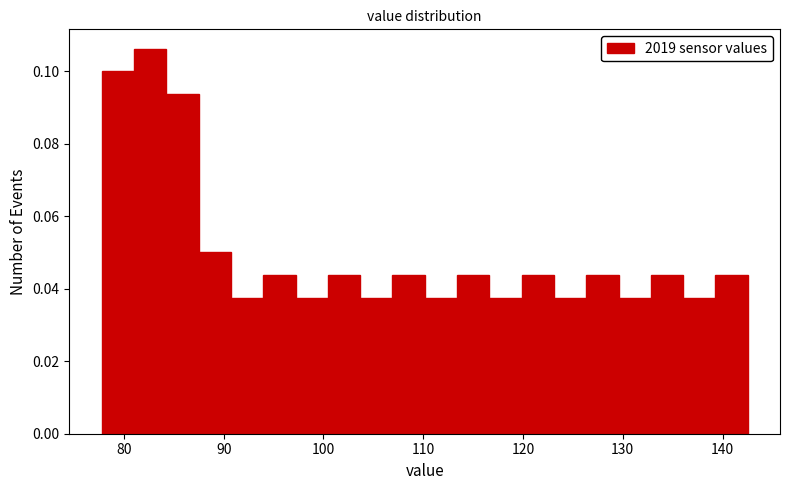

Around what value on the x-axis is the tallest bar? Give the approximate position of its centre, as read against the axis.

83